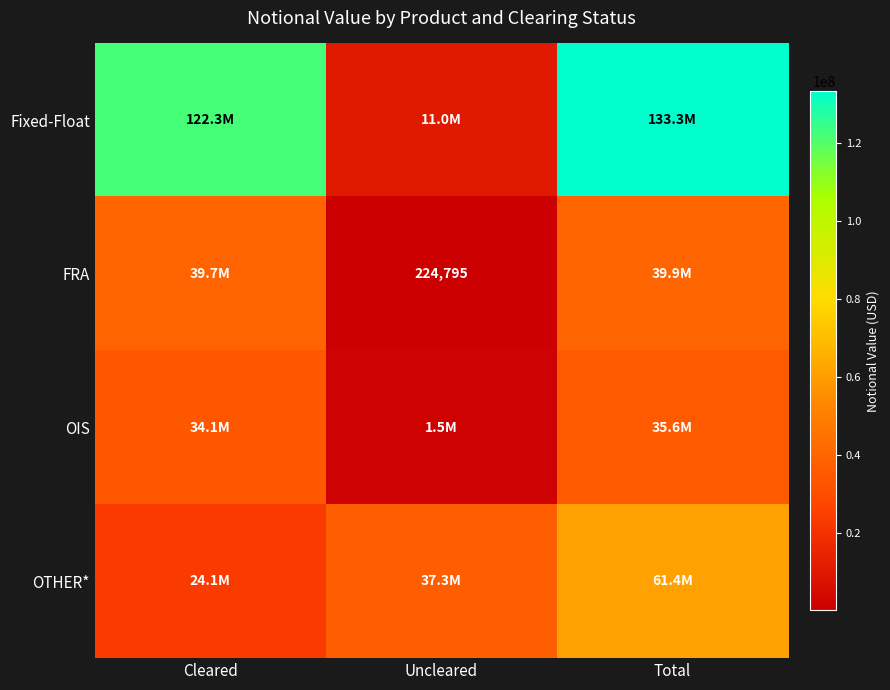

True or false: FRA has a value of 224795 at Uncleared.

True